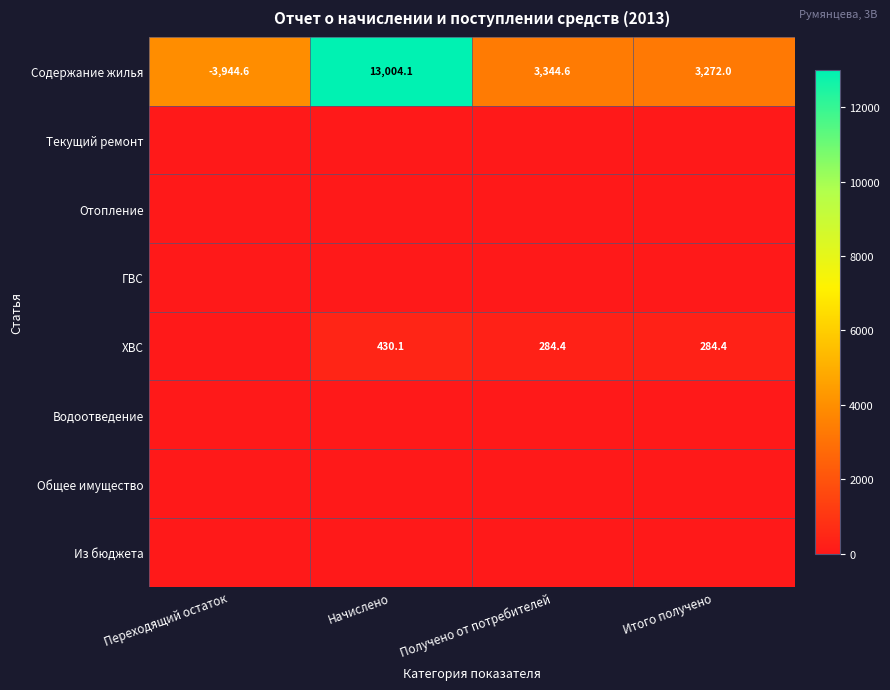

At which category is the sum across all series the highest?

Начислено